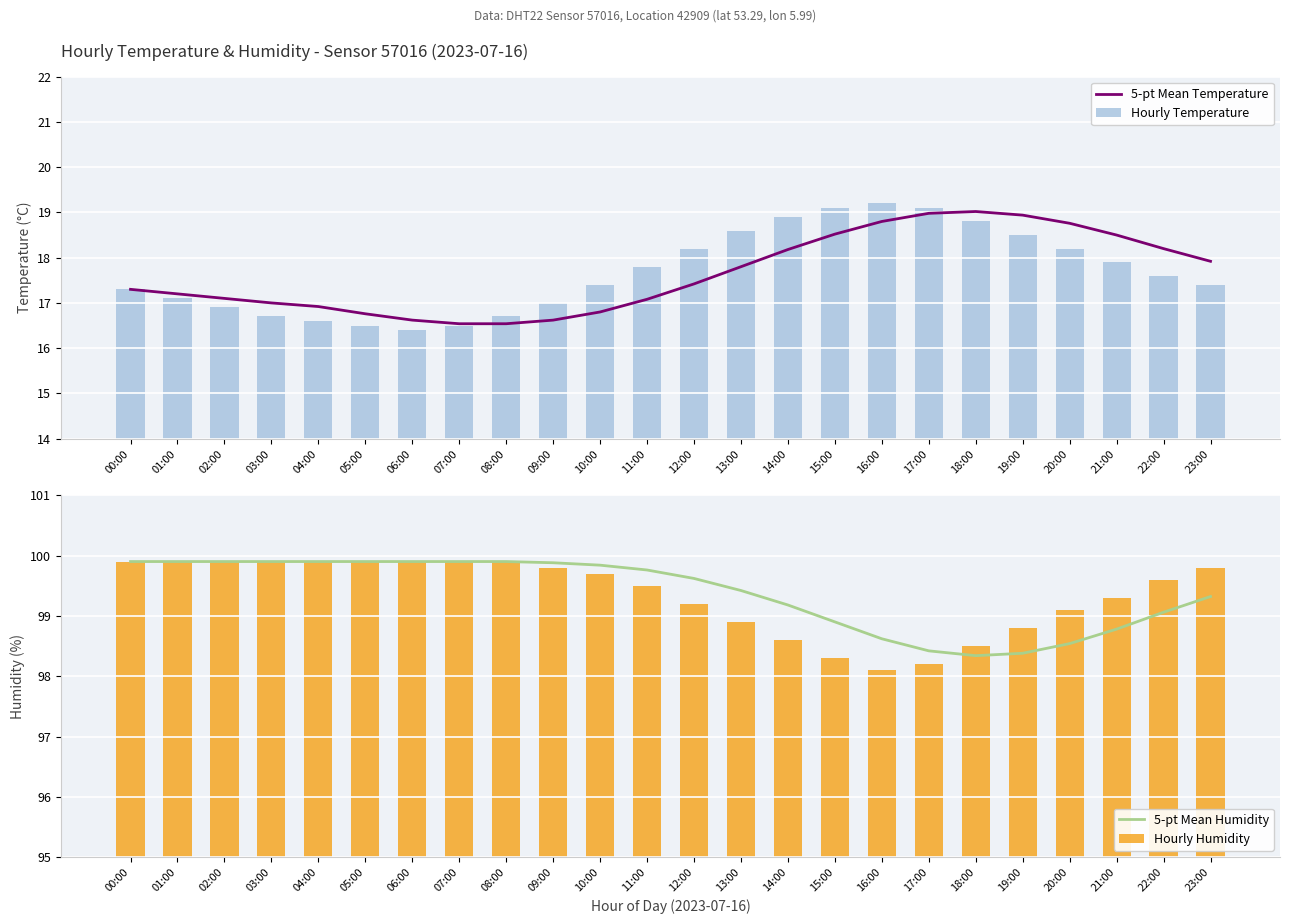

What is the spread (max minus min) of values at 00:00?

82.6